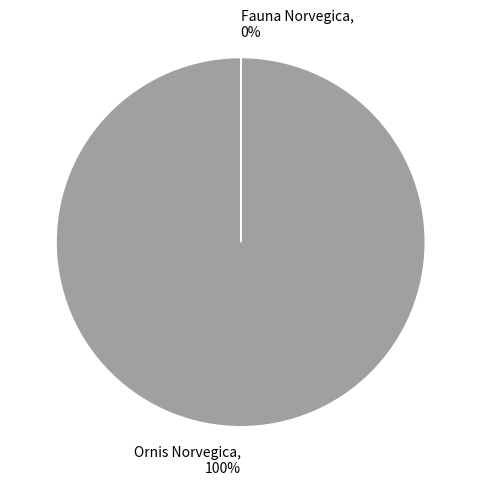

True or false: Fauna Norvegica accounts for 11% of the total.

False